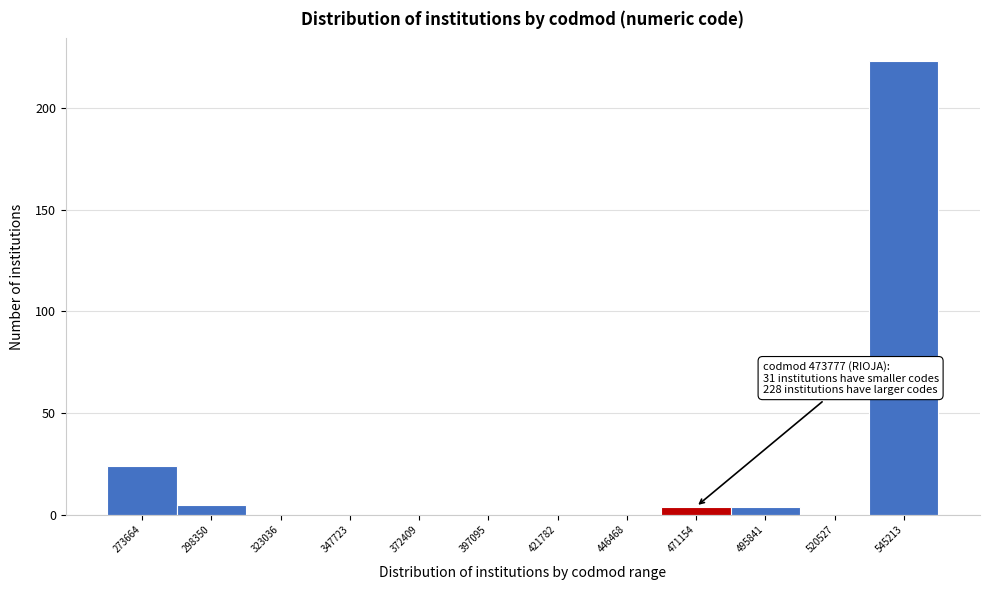

Reading right to left, extract all data points from this chart.

545213=223	520527=0	495841=4	471154=4	446468=0	421782=0	397095=0	372409=0	347723=0	323036=0	298350=5	273664=24